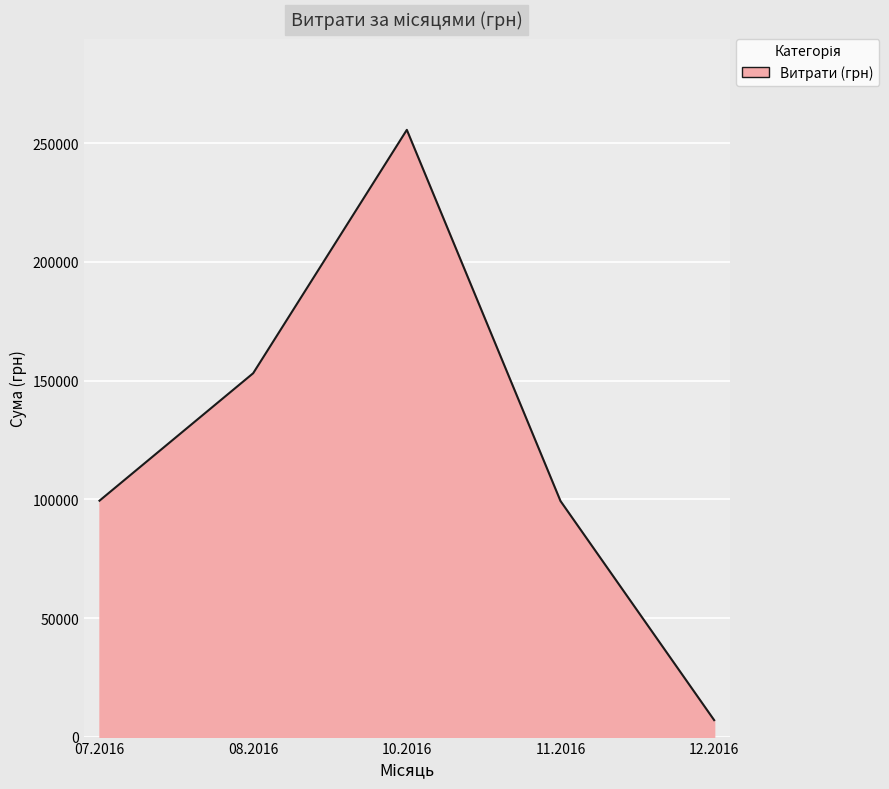

How many interior local valleys (lower than both neighbors) does the data have?

0